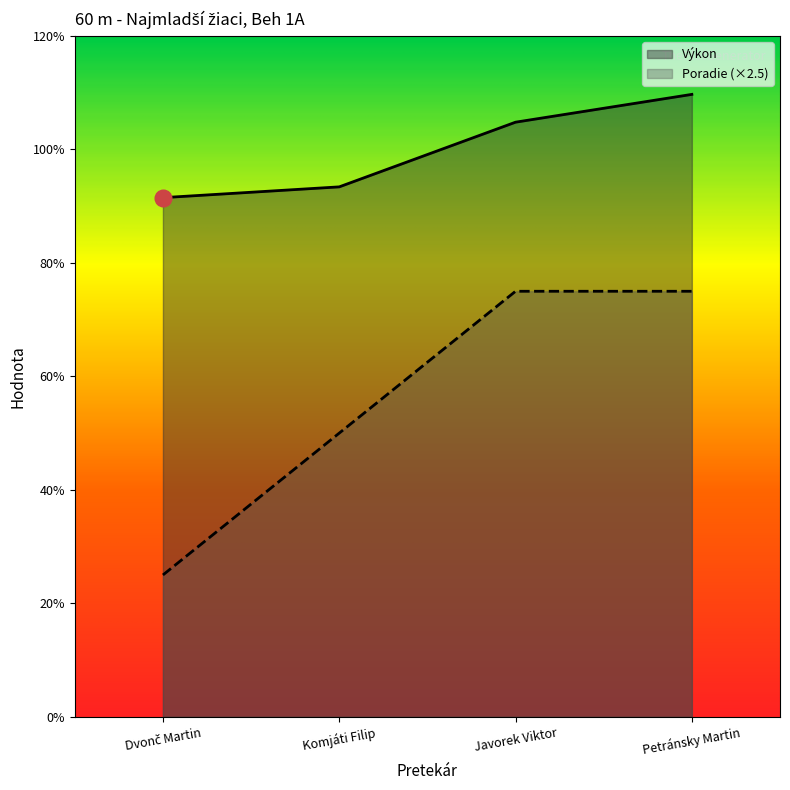

Between Komjáti Filip and Dvonč Martin, which is larger?

Komjáti Filip